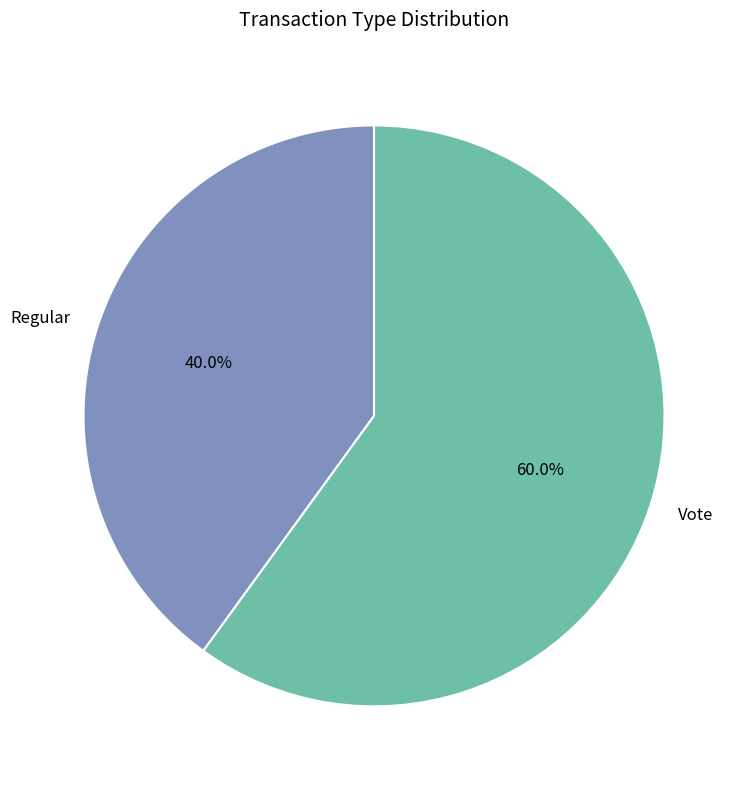

Combined, do Vote and Regular account for over 50%?

Yes